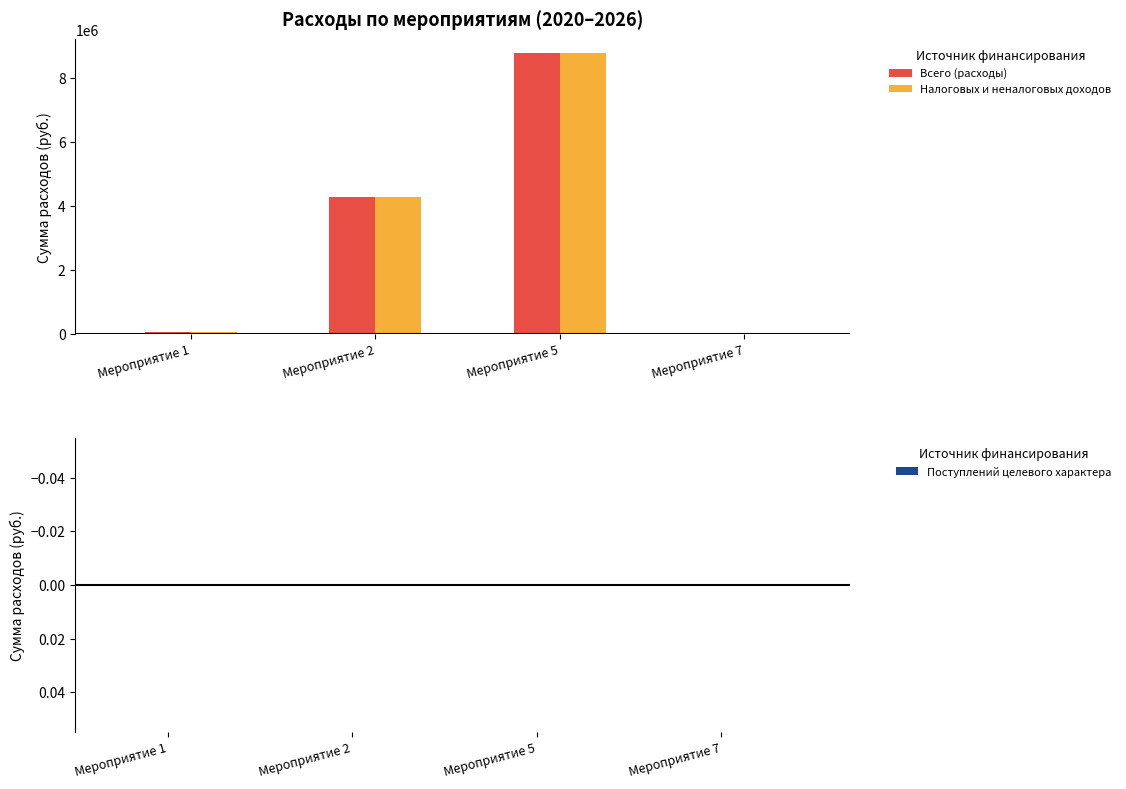

What is the total value across all series at Мероприятие 2?

8565583.3